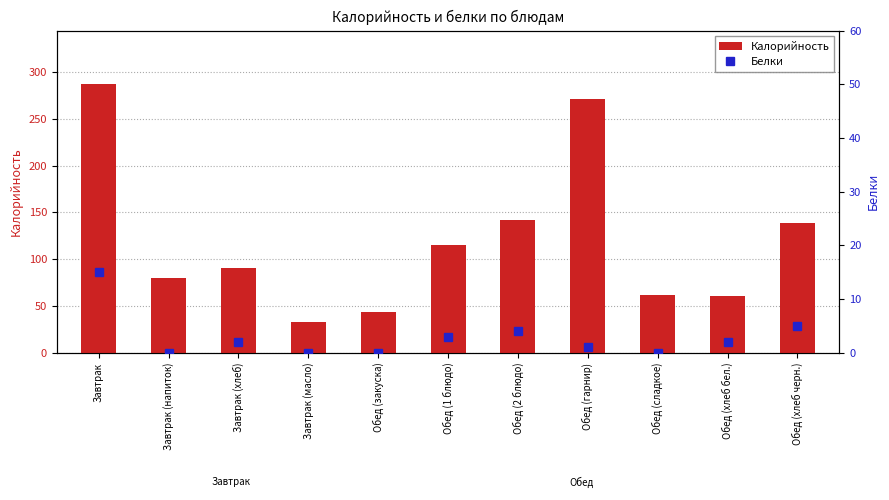

What is the difference between the highest and lowest values at Завтрак (масло)?

33